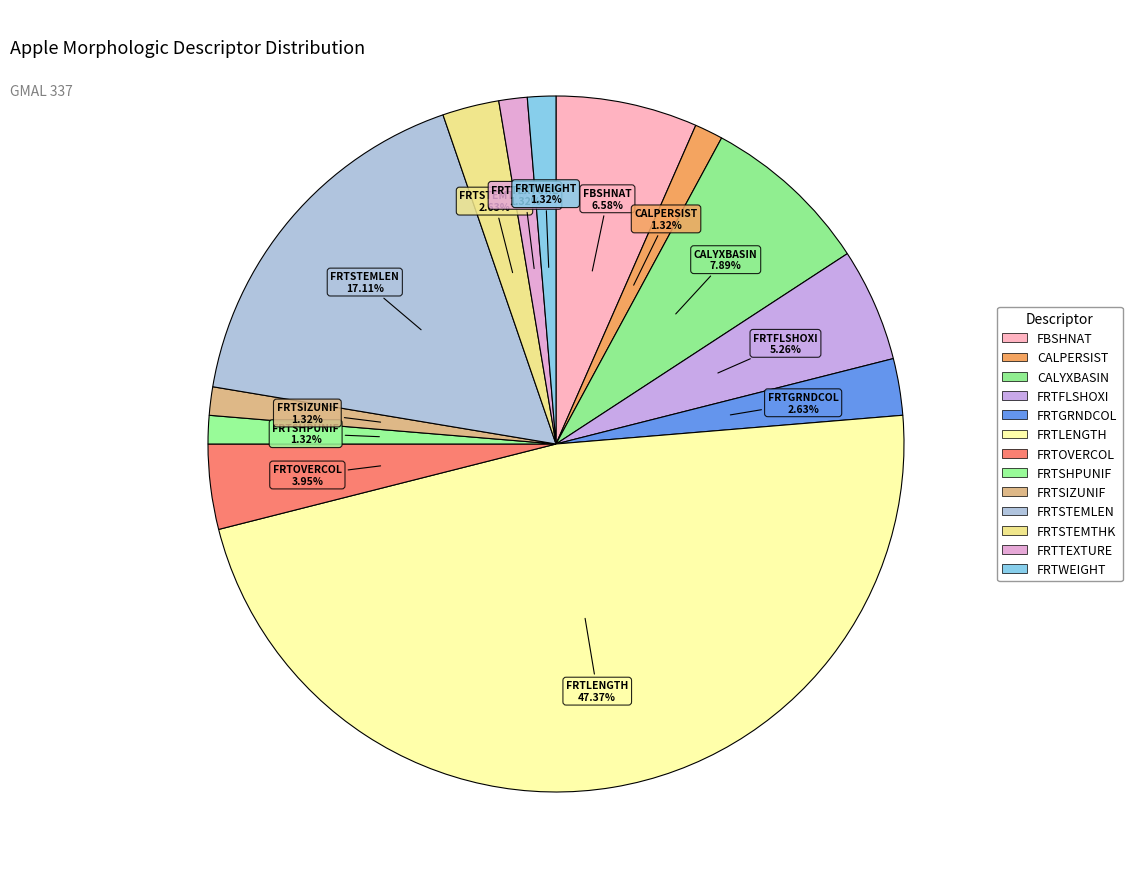

How many slices are in this pie chart?

13